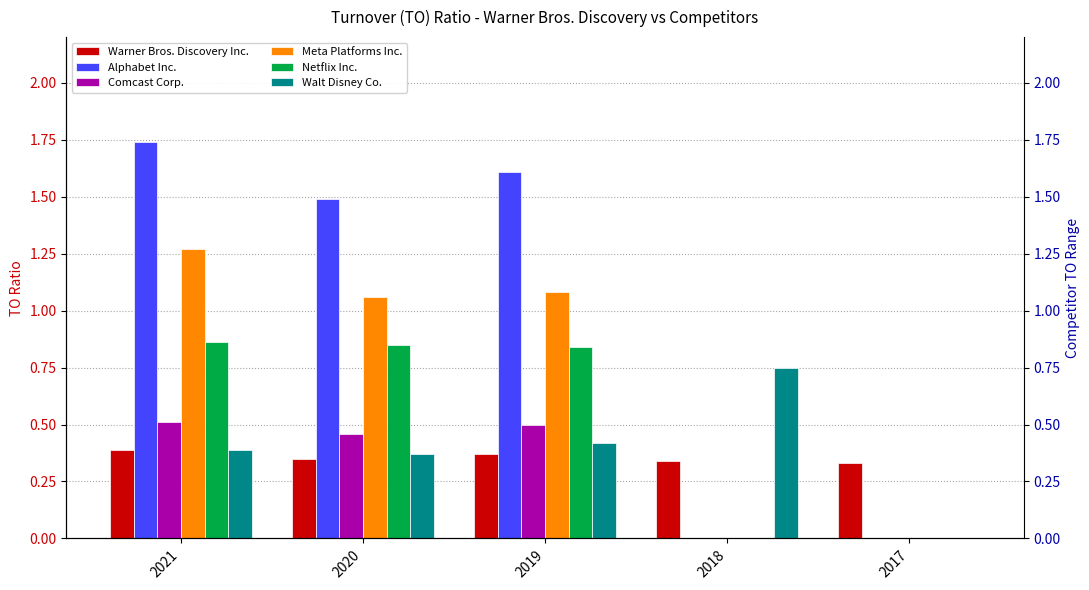

What is the value of the Walt Disney Co. bar at the 1st from the left?

0.4